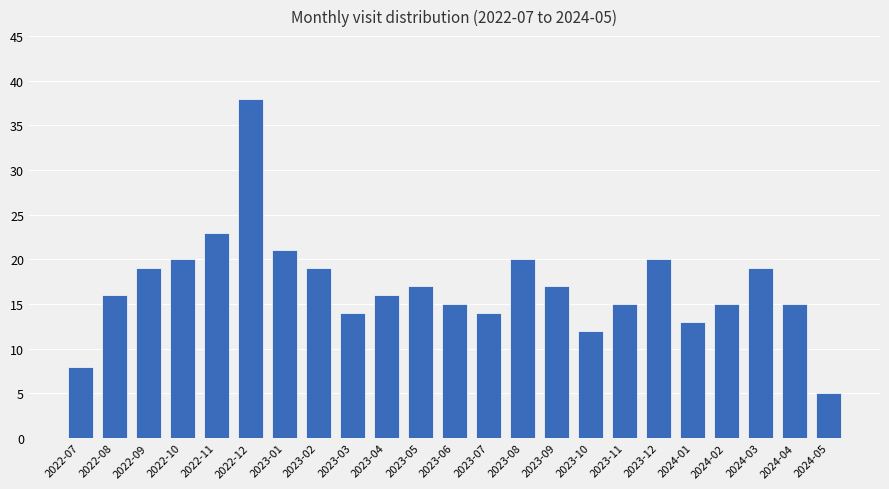

What is the change in value from 2023-06 to 2024-05?

-10